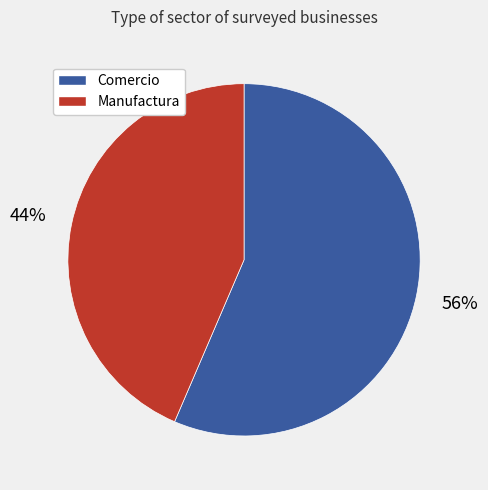

What is the smallest slice in the pie chart?

Manufactura